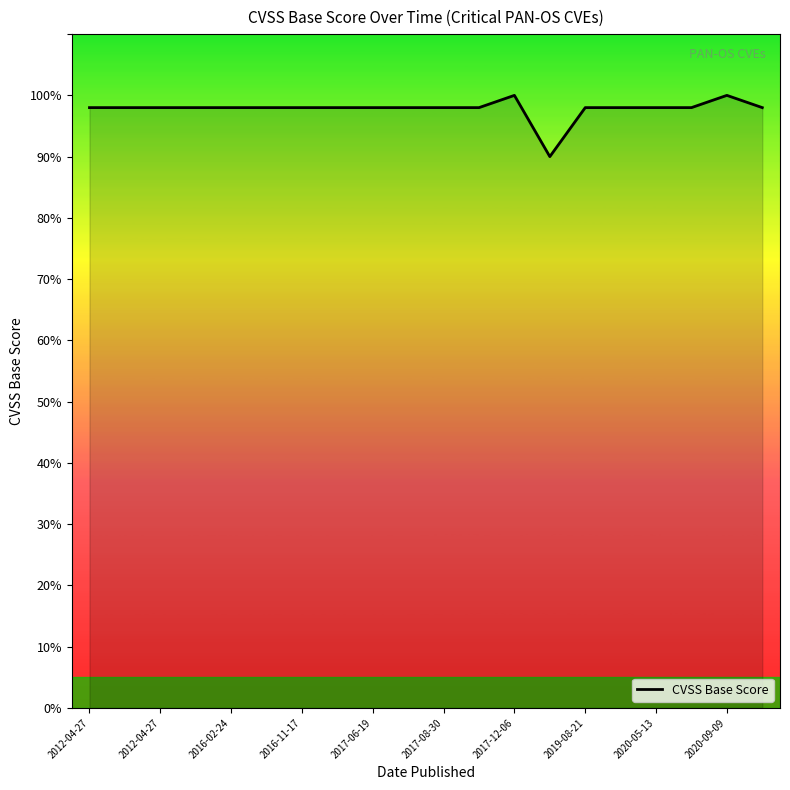

Does the chart display data point markers on the line(s)?

No